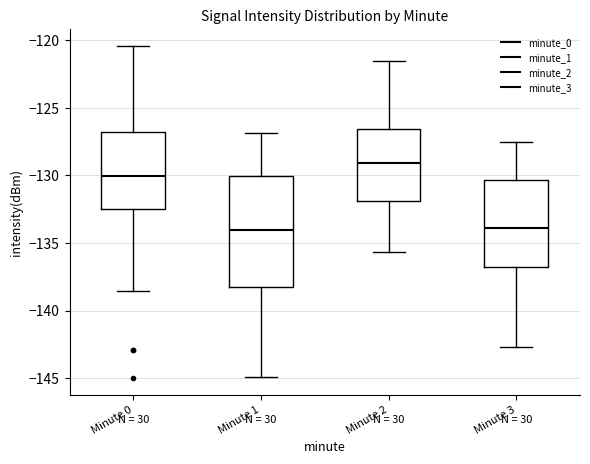

Reading left to right, read every box against the y-axis: the position of its median line, the range the box covers, and the ends of its whiskers. The values are not printed on the chart, so give them approximately, as read against the axis.

Minute 0: median -130.0, box -132.5 to -127.0, whiskers -138.5 to -120.5
Minute 1: median -134.0, box -138.0 to -130.0, whiskers -145.0 to -127.0
Minute 2: median -129.0, box -132.0 to -126.5, whiskers -135.5 to -121.5
Minute 3: median -134.0, box -137.0 to -130.5, whiskers -142.5 to -127.5